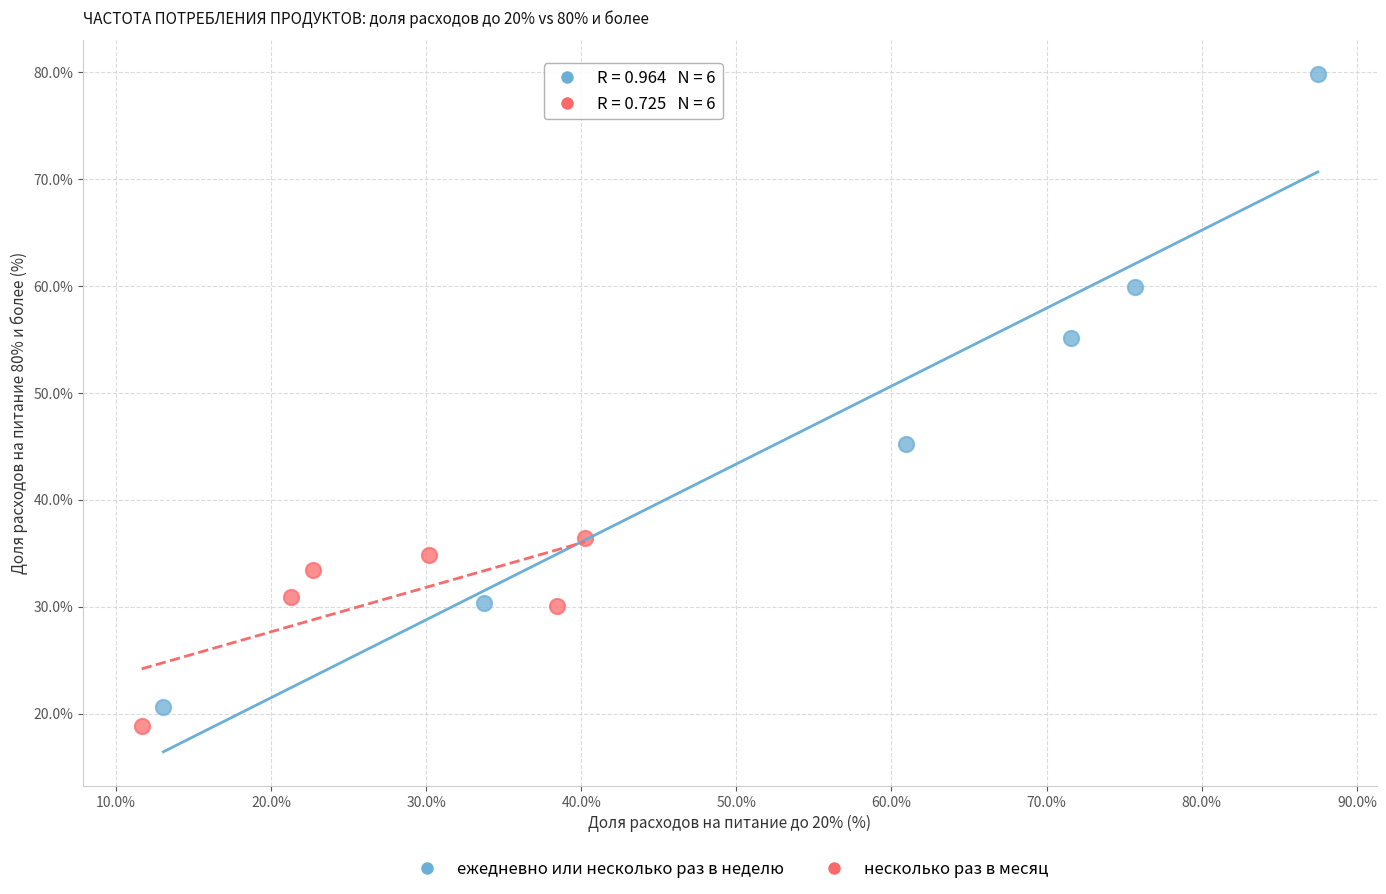

What are all the series names shown in the legend?

ежедневно или несколько раз в неделю, несколько раз в месяц